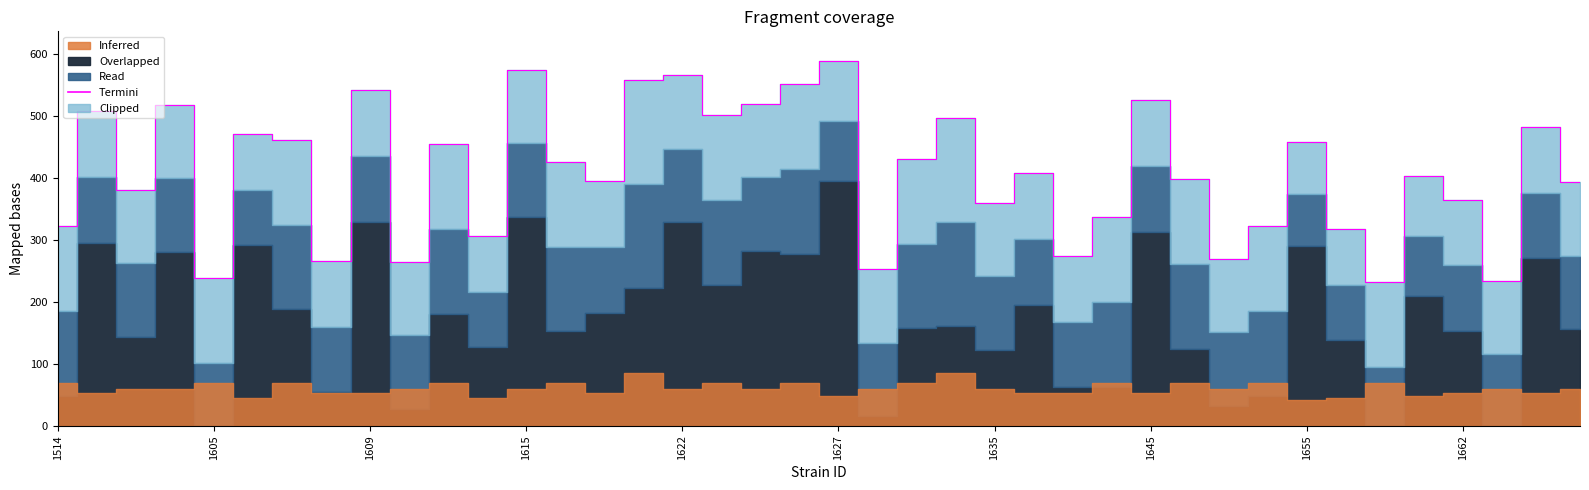

What is the greatest value displayed?

588.7